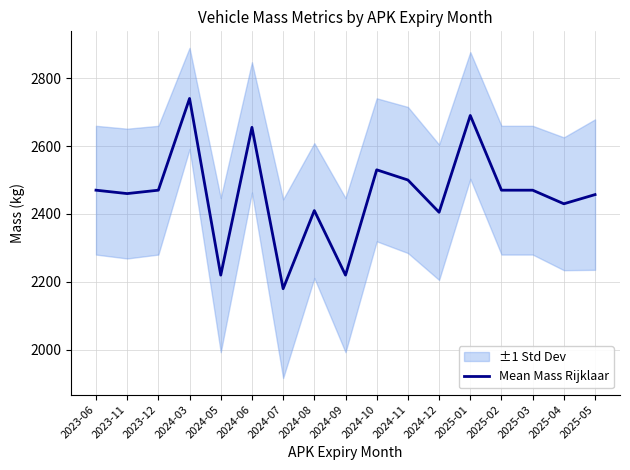

Which has a higher value, 2025-03 or 2024-05?

2025-03